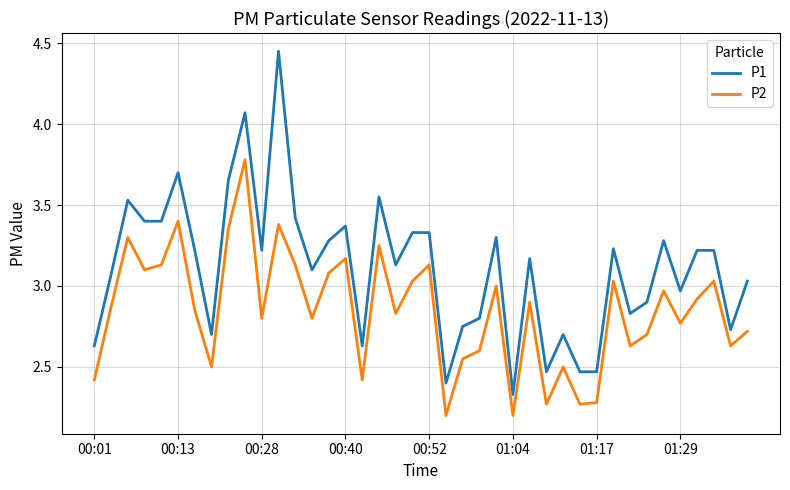

What is the difference between the maximum and minimum values in the P1 series?

2.1